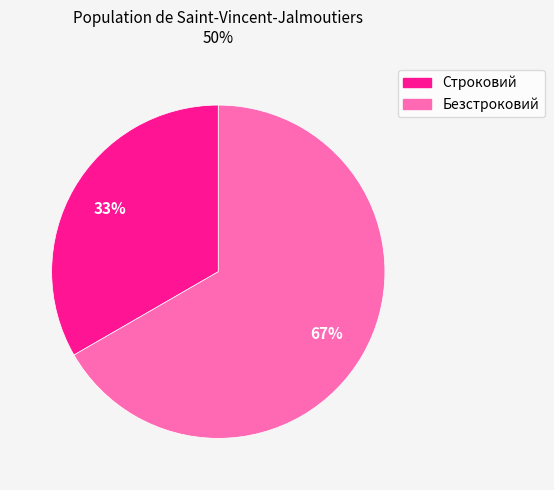

Is the sum of Строковий and Безстроковий greater than half?

Yes